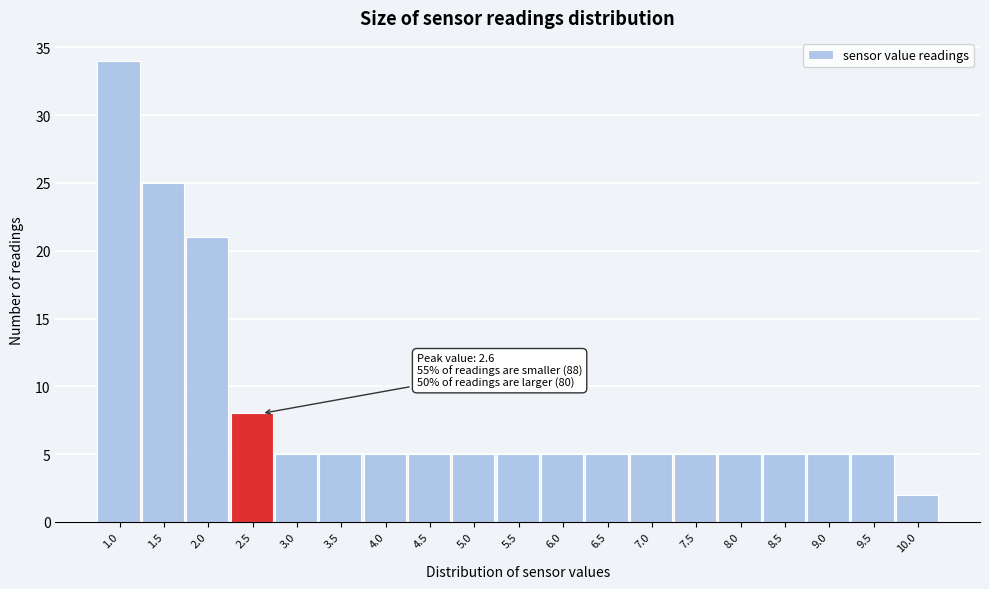

Reading left to right, list all the values displayed in this chart.

34	25	21	8	5	5	5	5	5	5	5	5	5	5	5	5	5	5	2